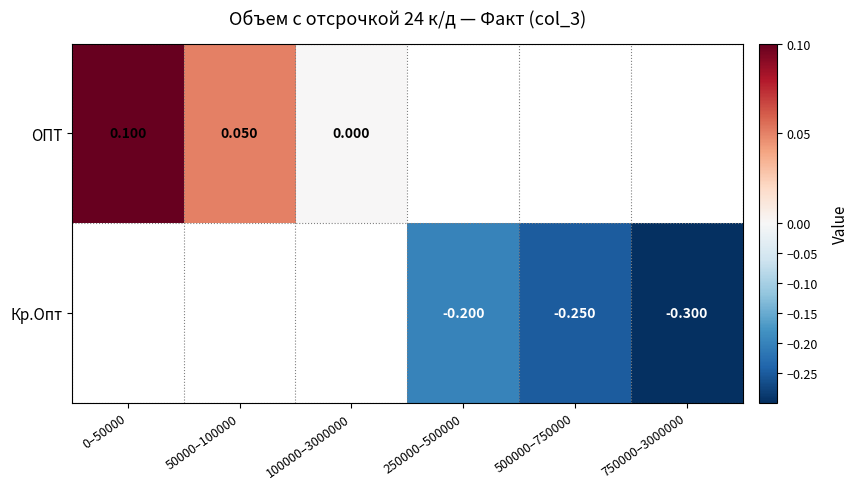

Which series has the widest spread of values?

ОПТ